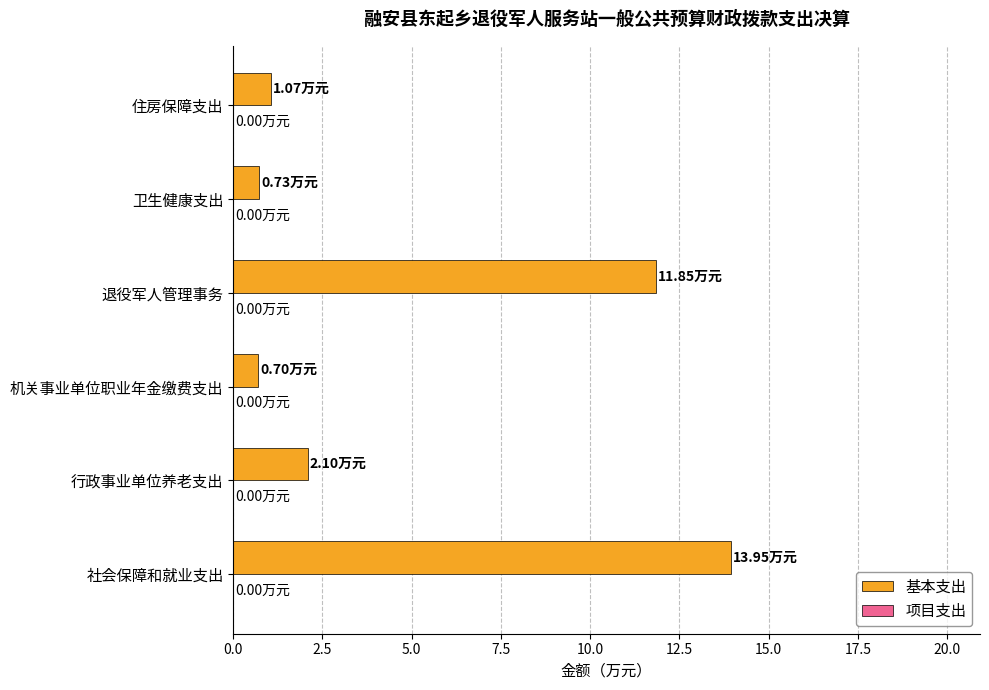

How many bars are there in total?

6